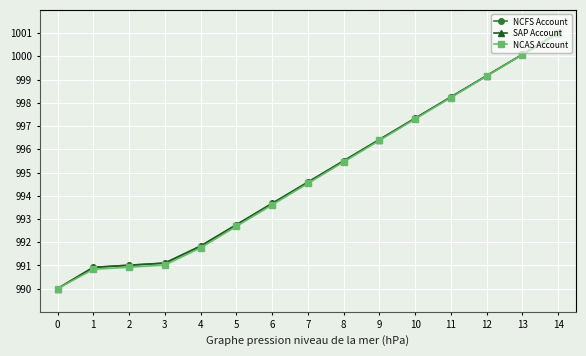

Reading left to right, list all the values displayed in this chart.

NCFS Account: 990.0	990.9	991.0	991.1	991.8	992.8	993.7	994.6	995.5	996.4	997.3	998.2	999.2	1000.1	1001.0
SAP Account: 990.0	990.9	991.0	991.1	991.8	992.8	993.7	994.6	995.5	996.4	997.3	998.2	999.2	1000.1	1001.0
NCAS Account: 990.0	990.8	990.9	991.0	991.8	992.7	993.6	994.5	995.5	996.4	997.3	998.2	999.2	1000.1	1001.0